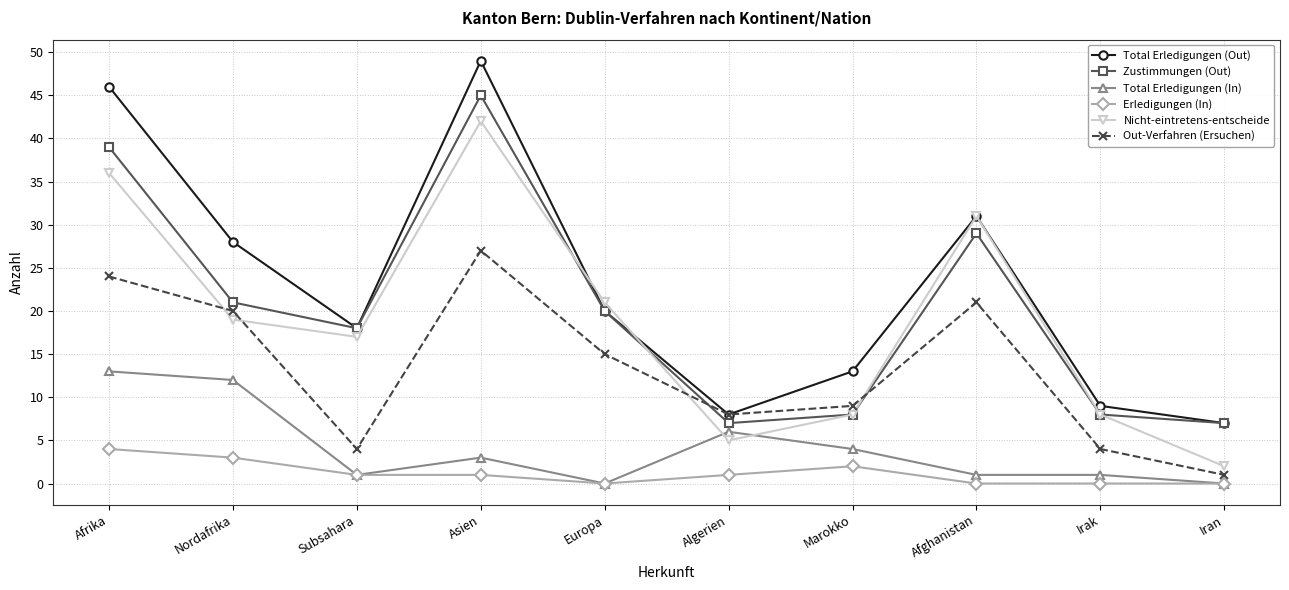

Where does the Total Erledigungen (Out) series first go above 20?

Afrika